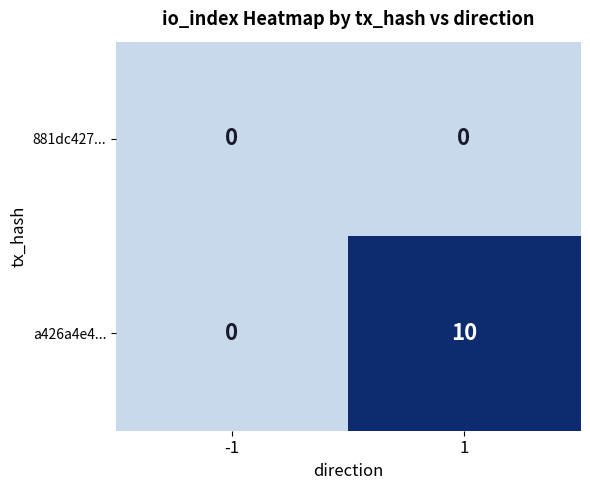

Between -1 and 1, which series saw the biggest shift?

a426a4e4...